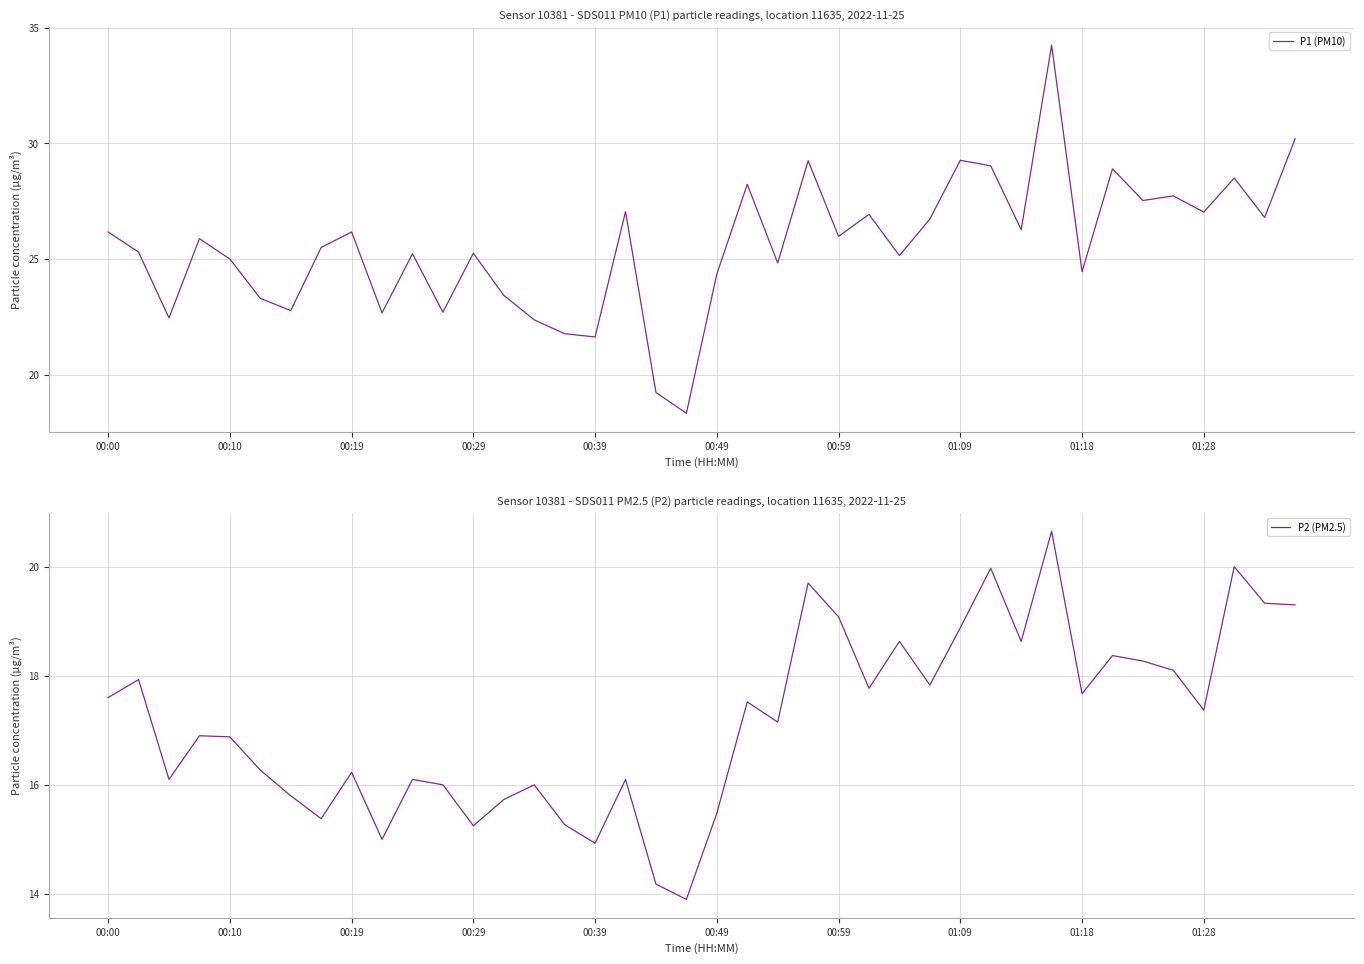

Where does the P2 (PM2.5) series first go above 17?

00:00